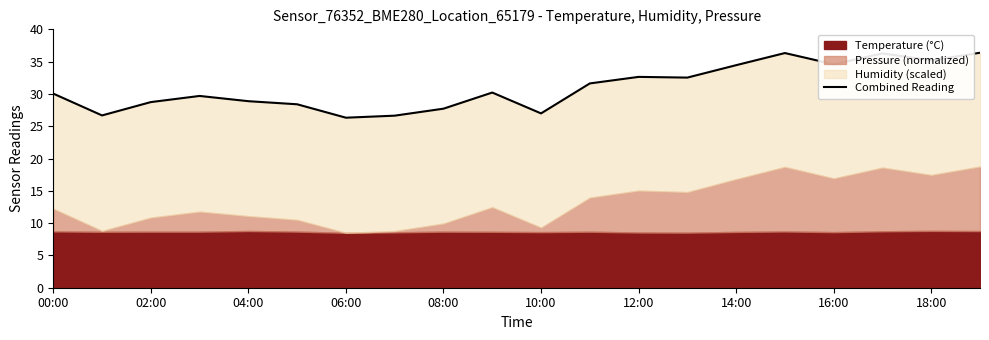

How many values are below 30?

9